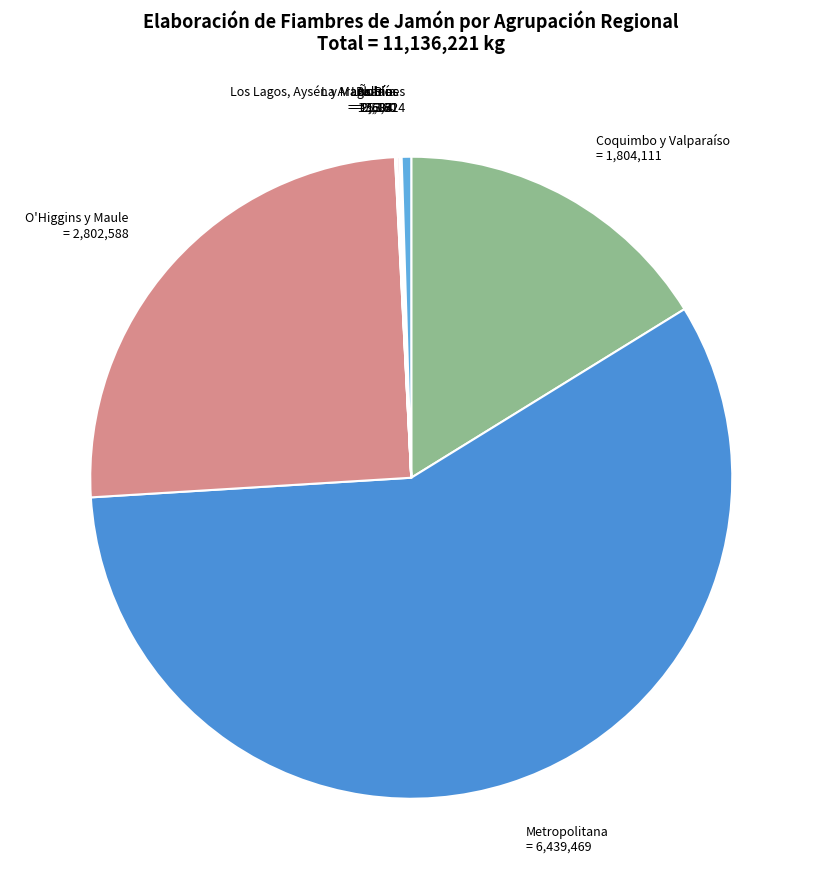

True or false: Los Lagos, Aysén y Magallanes accounts for 0% of the total.

True